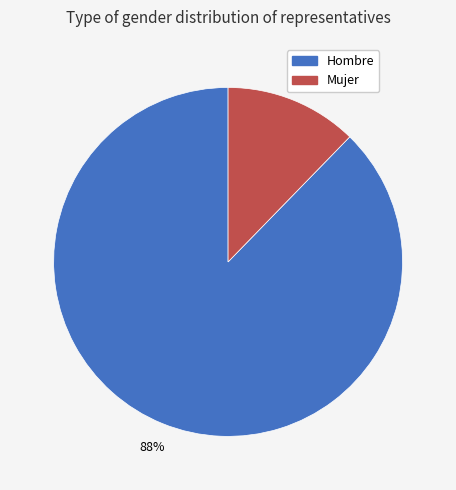

What is the largest slice in the pie chart?

Hombre